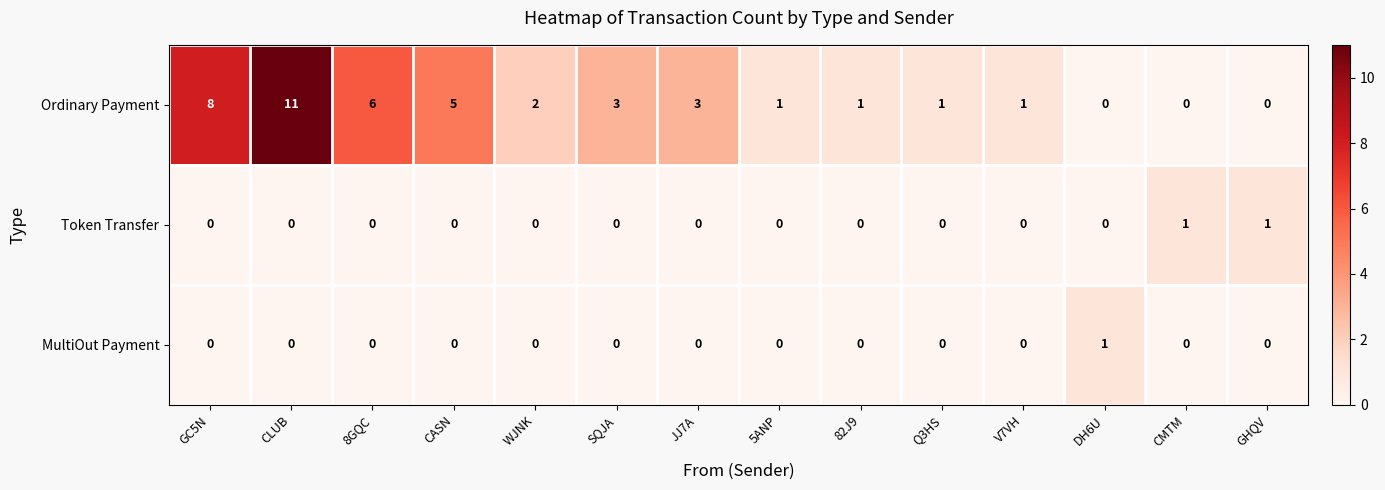

Which series has the largest total across all categories?

Ordinary Payment